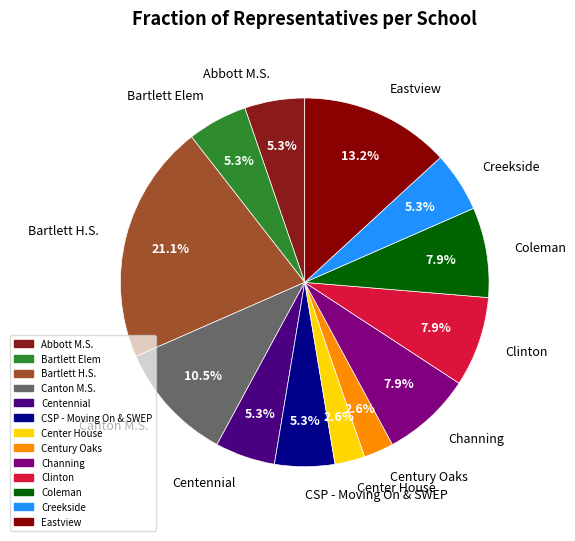

Is there any slice that represents more than half of the pie?

No